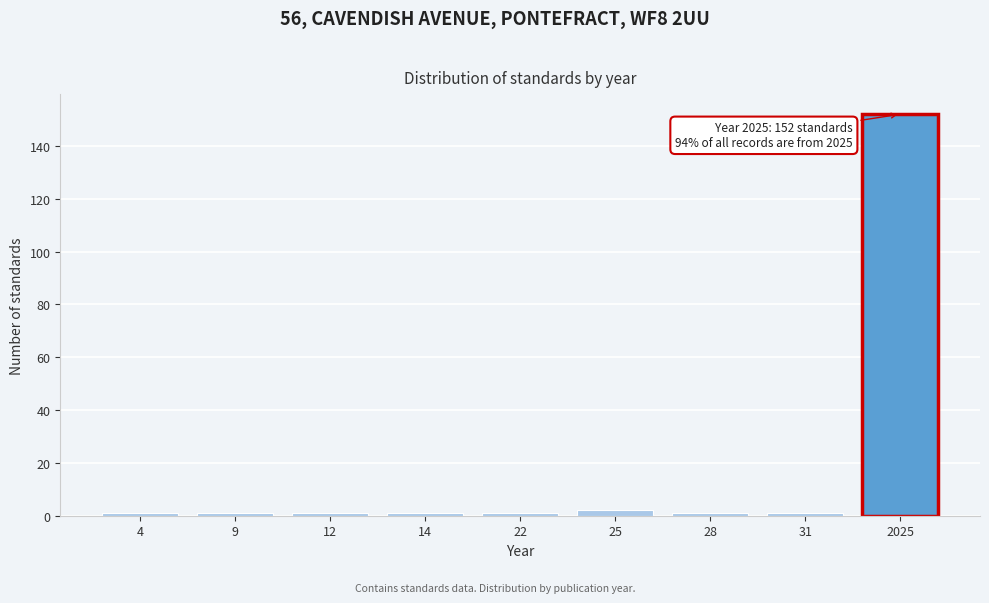

Reading left to right, transcribe all the data shown in this chart.

4=1	9=1	12=1	14=1	22=1	25=2	28=1	31=1	2025=152